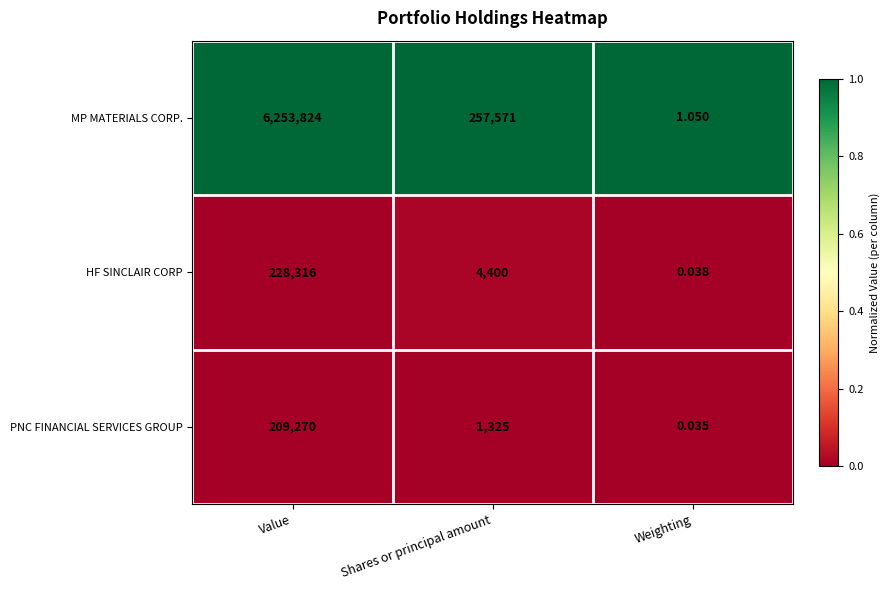

Which label corresponds to the smallest value in the chart?

Weighting